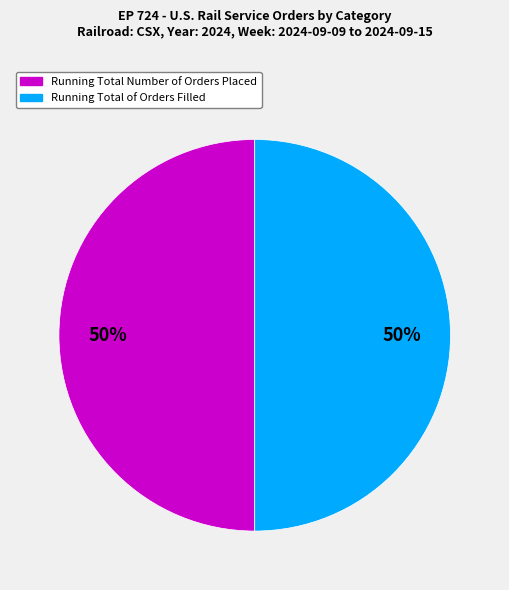

To the nearest percent, what is the average slice percentage?

50%